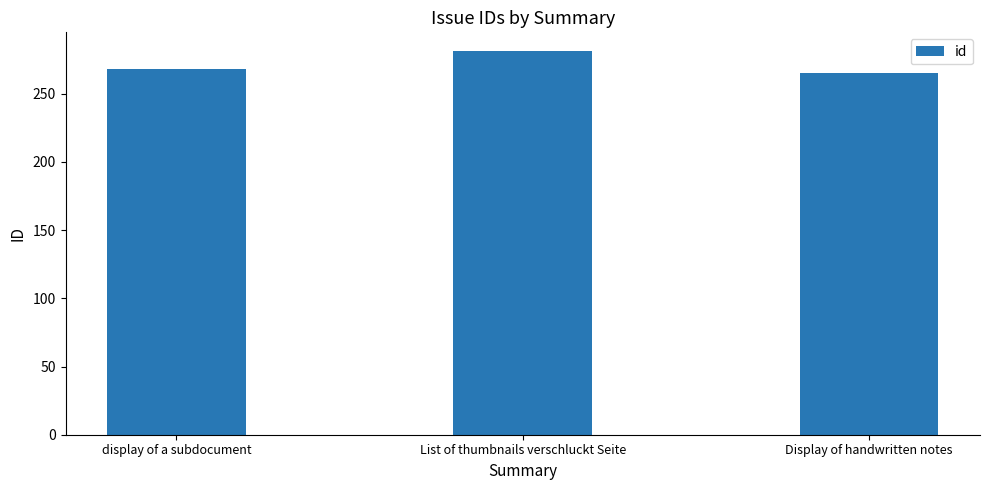

Does the chart contain stacked bars?

No